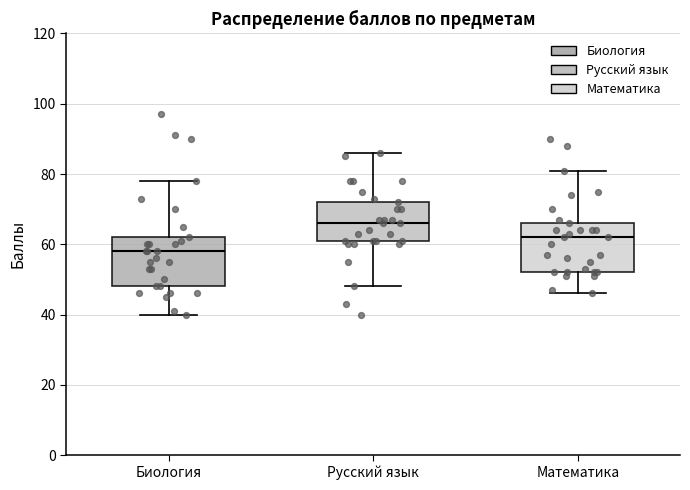

Which box has the highest median line?

Русский язык